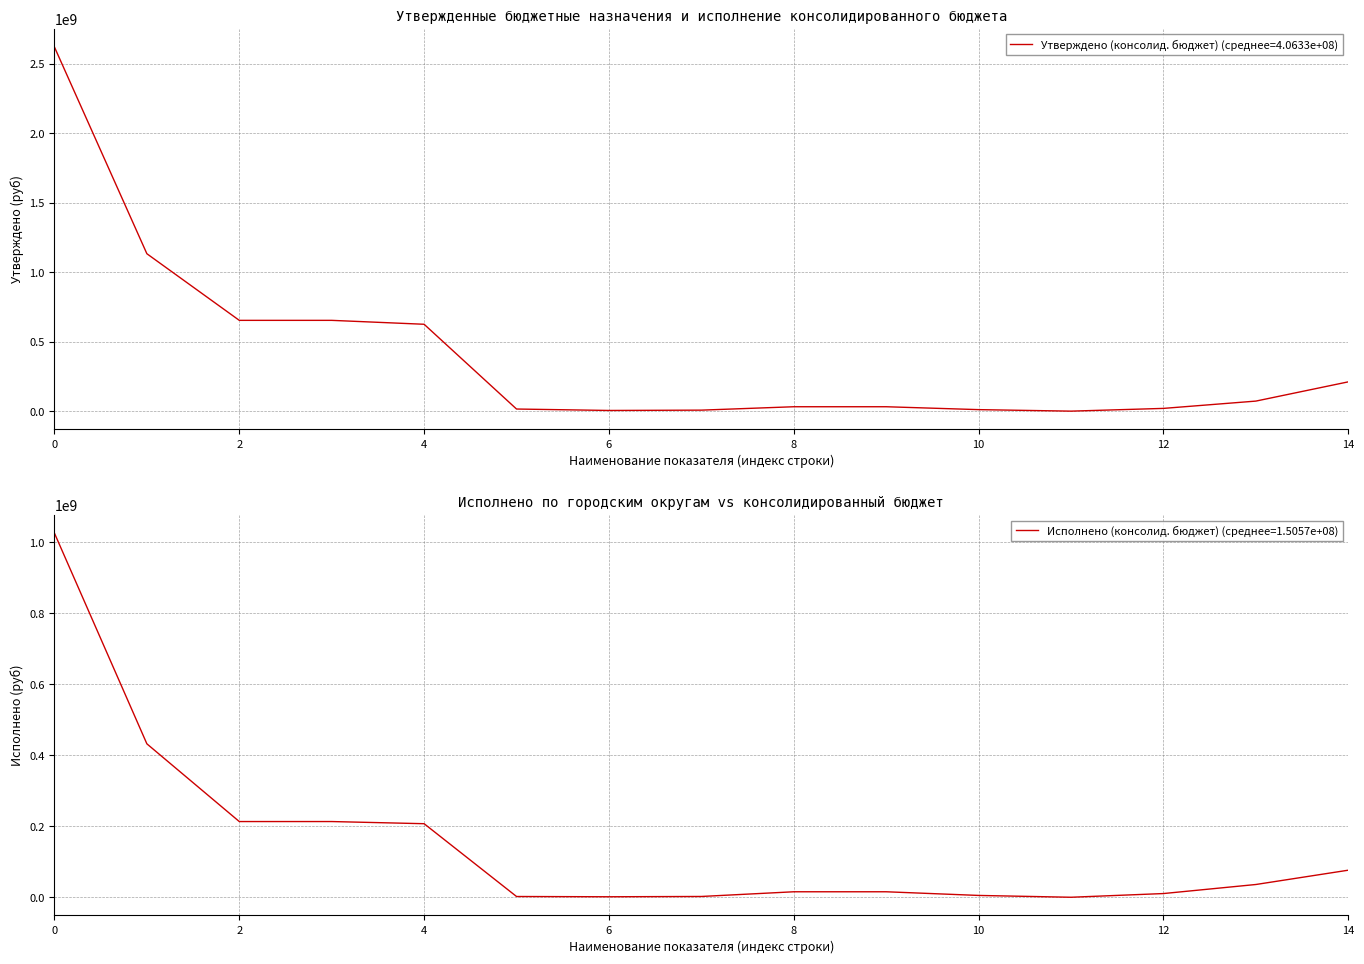

What is the maximum value for Исполнено (консолид. бюджет)?

1026094565.6